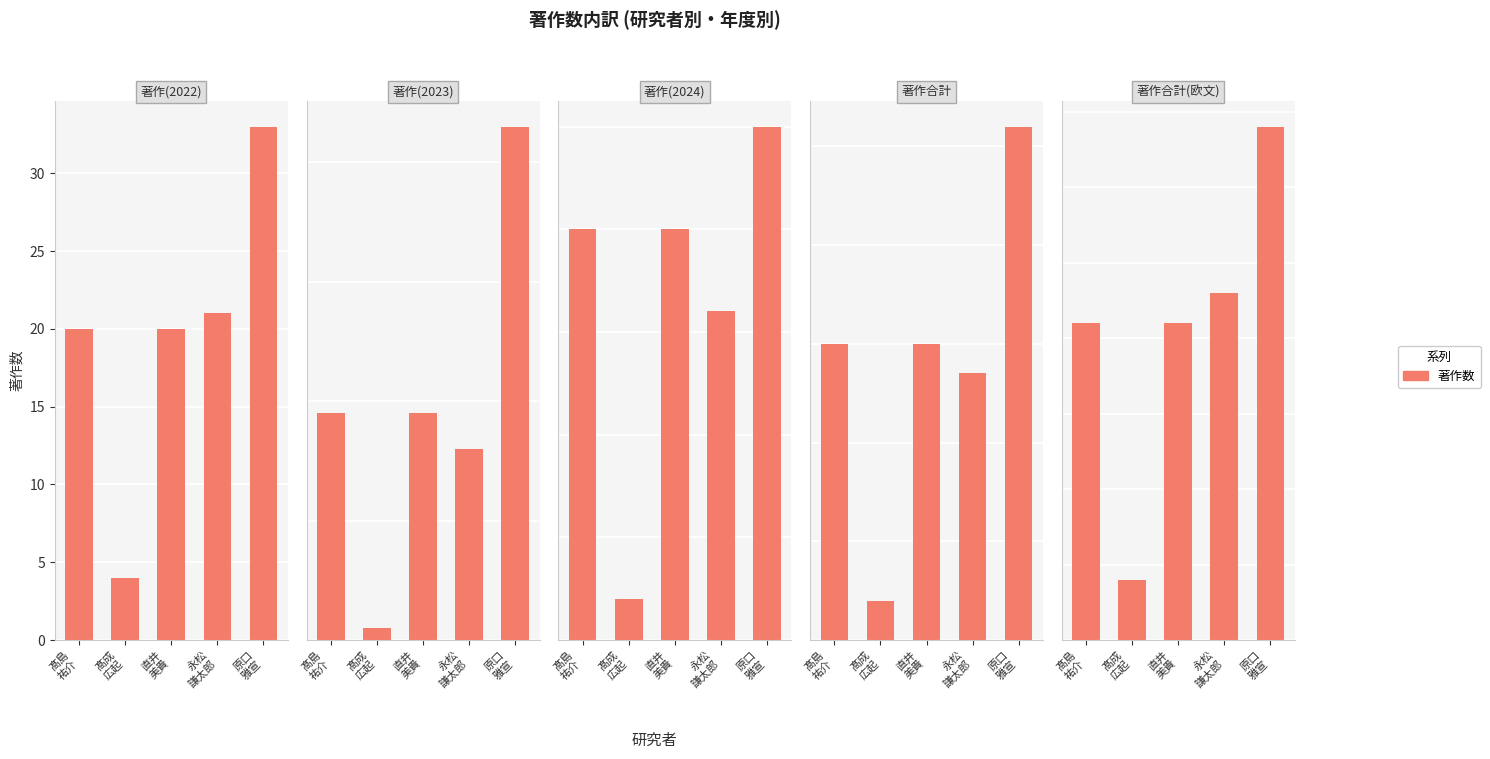

At which category does the chart reach its minimum across all series?

髙成
広起